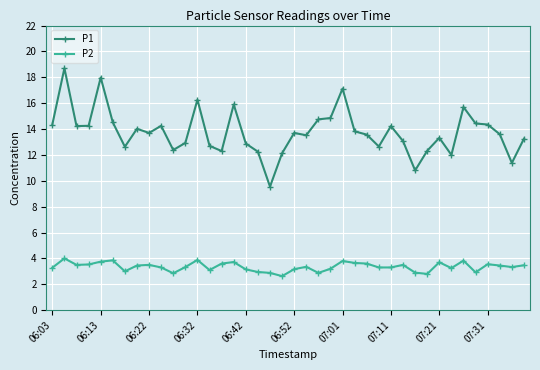

What is the value of the P2 point at the 36th from the left?

2.9